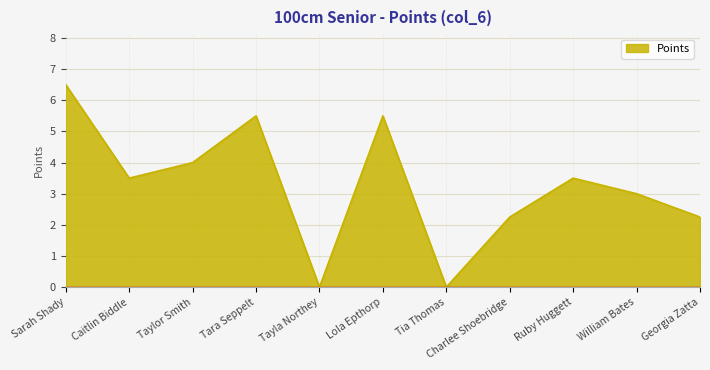

True or false: the data shows 0.9 at Georgia Zatta.

False